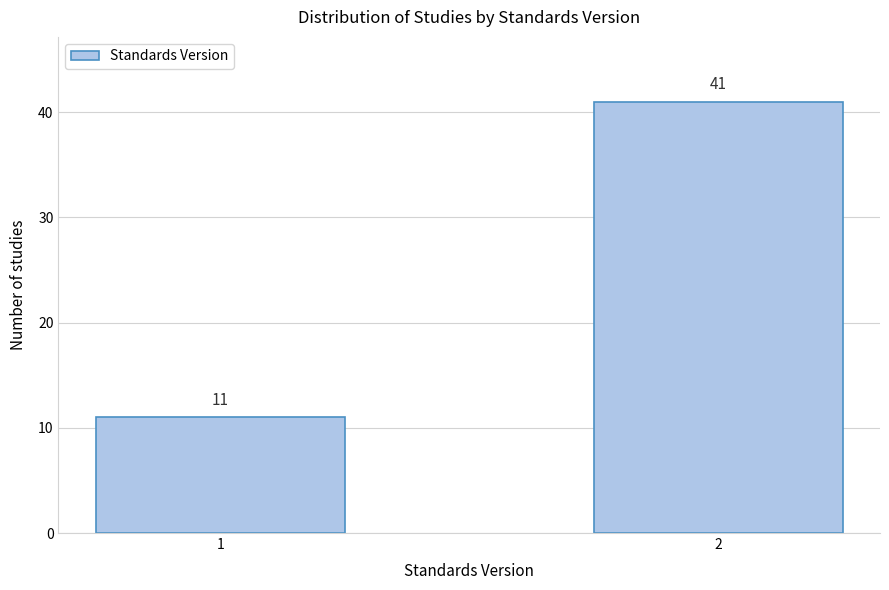

Reading left to right, list all the values displayed in this chart.

11	41